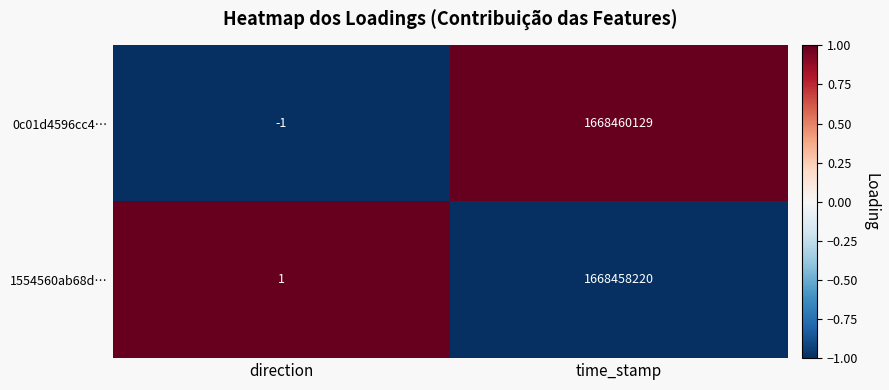

Which series changed the most between direction and time_stamp?

0c01d4596cc4…